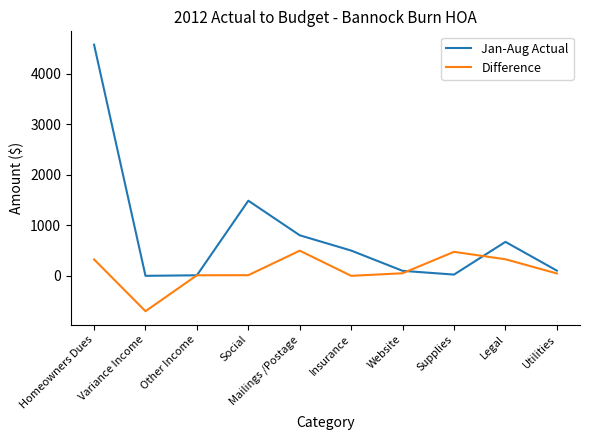

Between Mailings /Postage and Utilities, which series saw the biggest shift?

Jan-Aug Actual